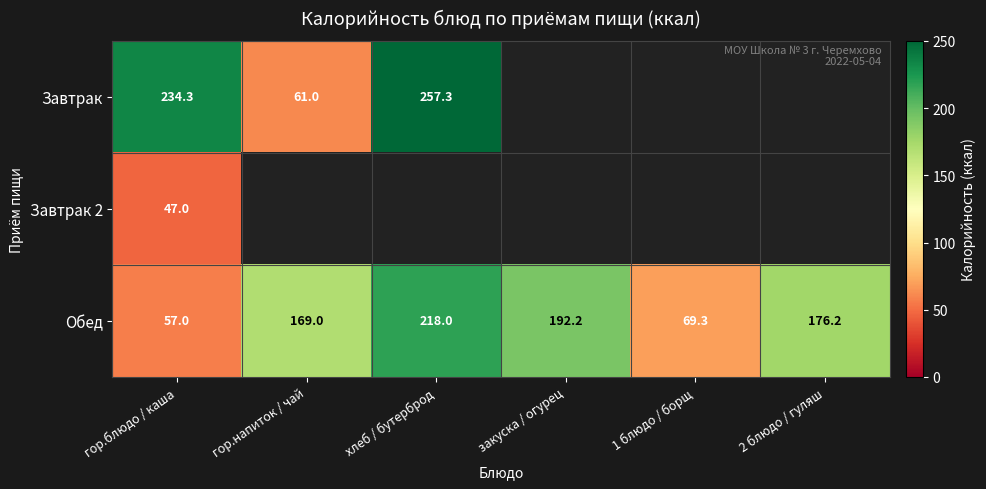

The value of Обед at 2 блюдо / гуляш is 176.2. True or false?

True